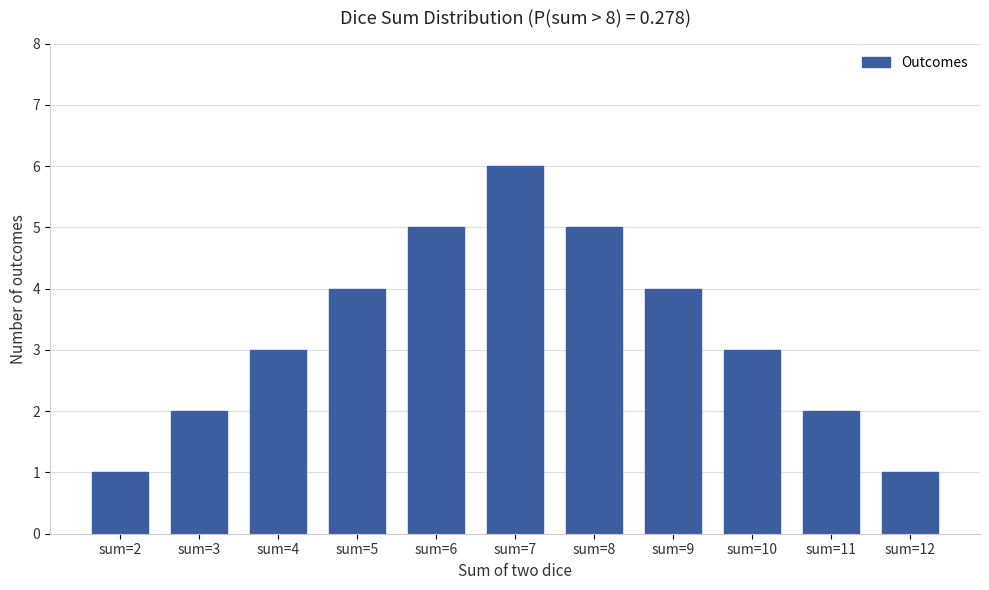

True or false: the data shows 3 at sum=3.

False